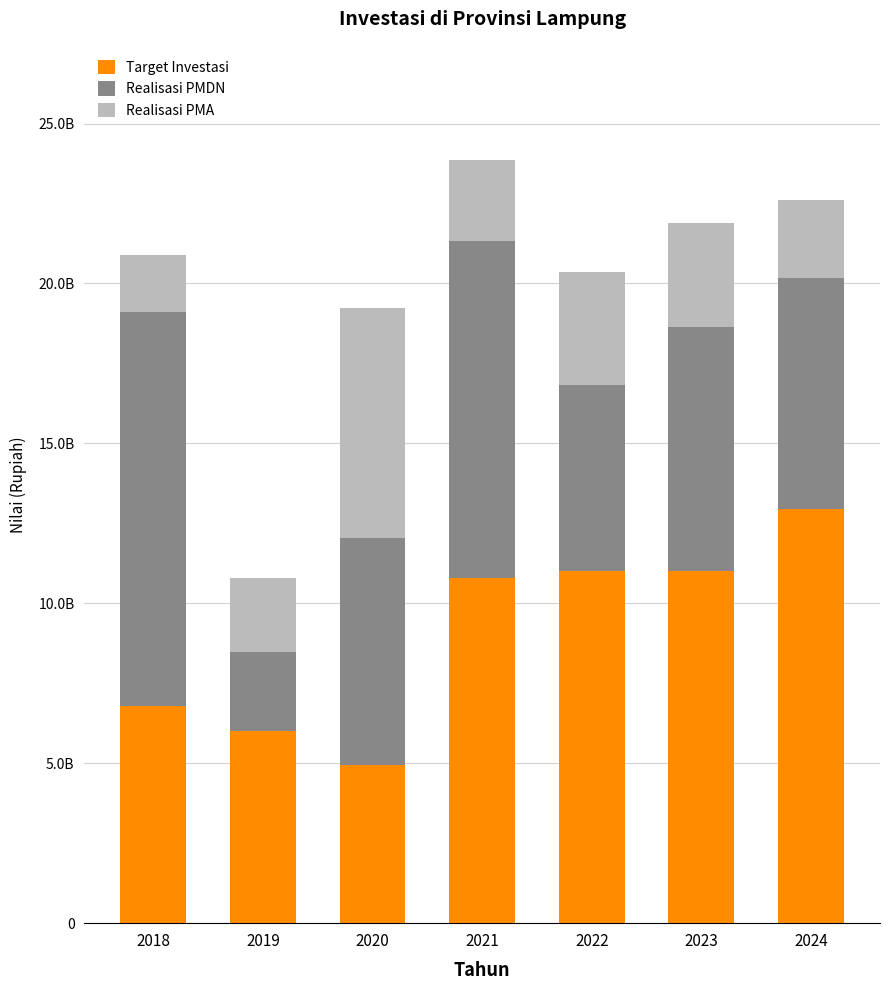

Are the bars grouped side by side (vs. stacked)?

No